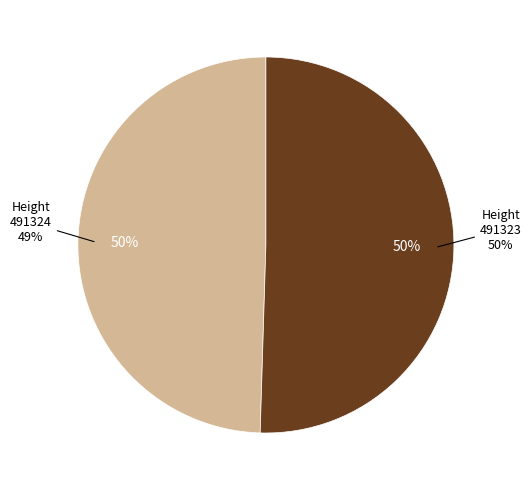

To the nearest percent, what portion does 491323 represent?

50%